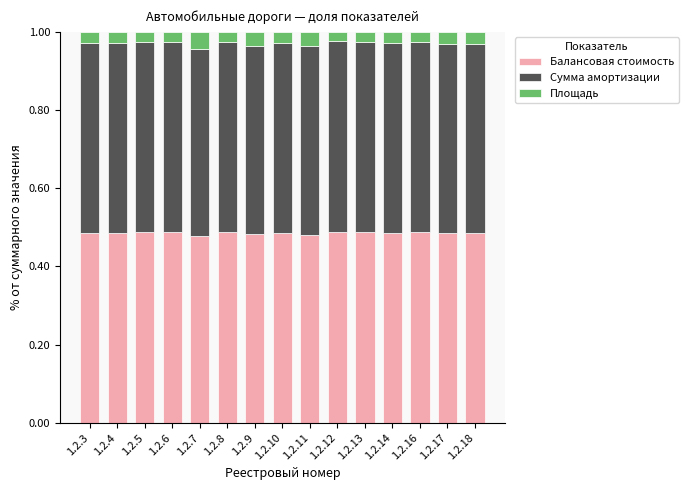

What is the total value across all series at 1.2.6?

1.0